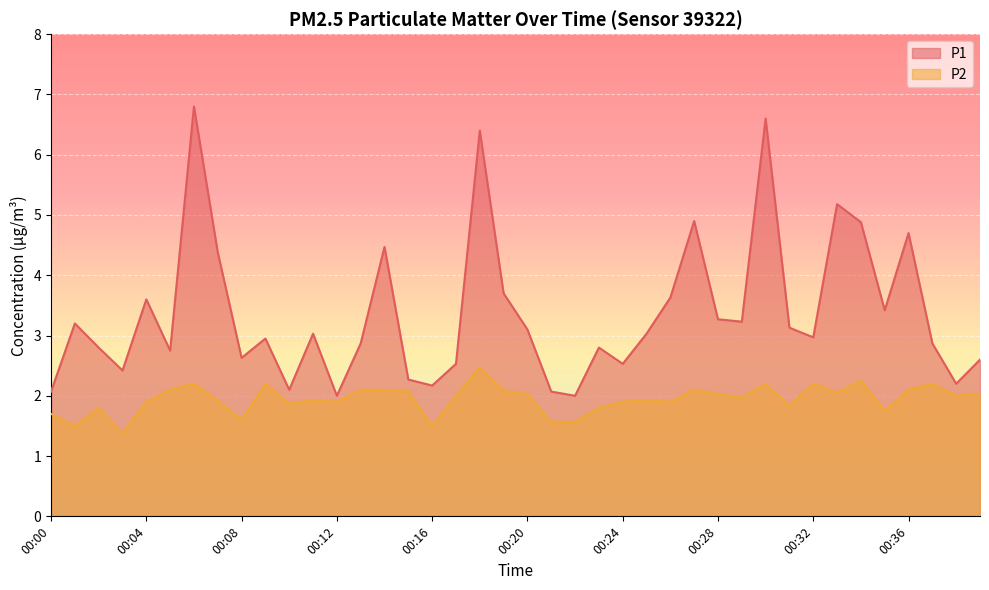

The P1 series shows 4.4 at 00:07. True or false?

True